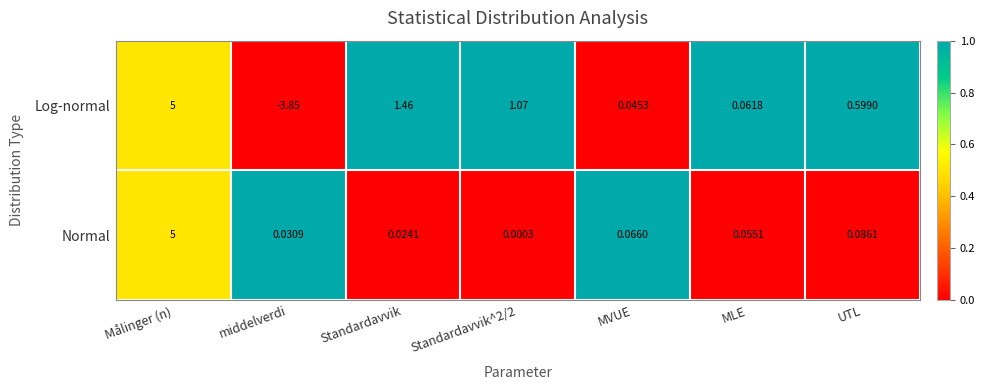

At which category is the sum across all series the highest?

Målinger (n)